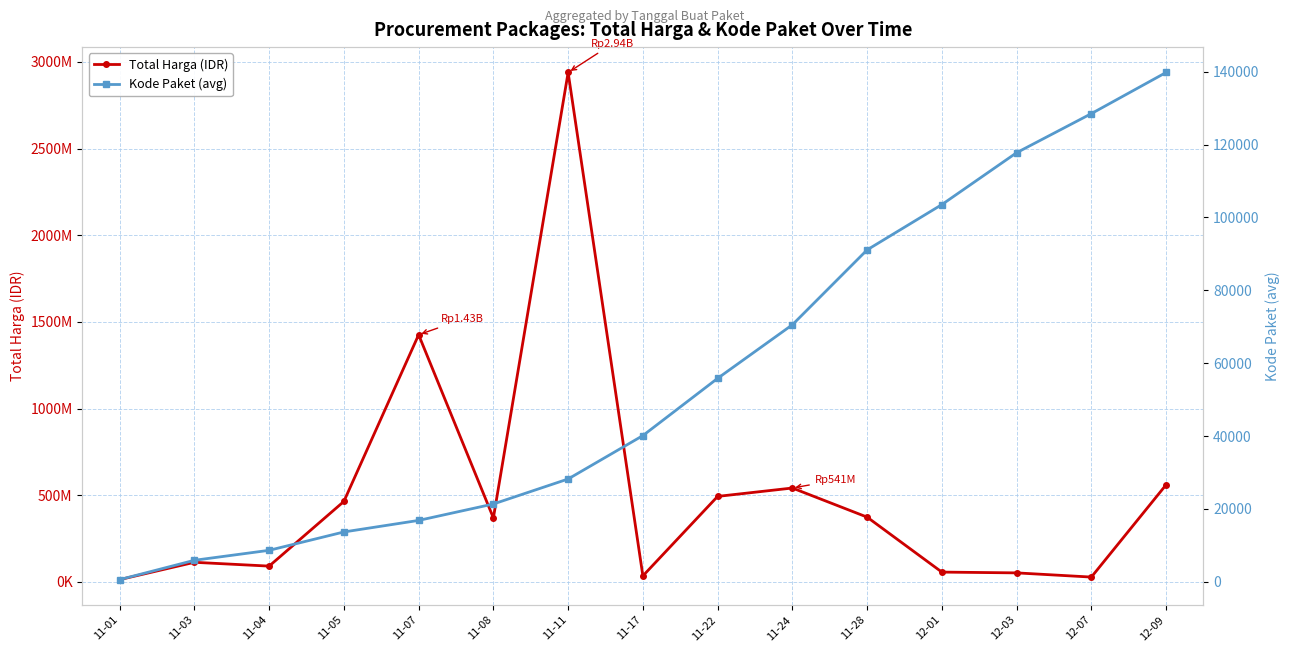

Reading left to right, list all the values displayed in this chart.

Total Harga (IDR): 12787500	112661270	90671075	464002100	1425867900	368566800	2939403240	34292000	493000000	541327100	373404000	56152800	51601000	27412000	559971000
Kode Paket (avg): 569	5873	8611	13652	16823	21332	28196	40112	55826	70542	91101	103541	117783	128516	139817